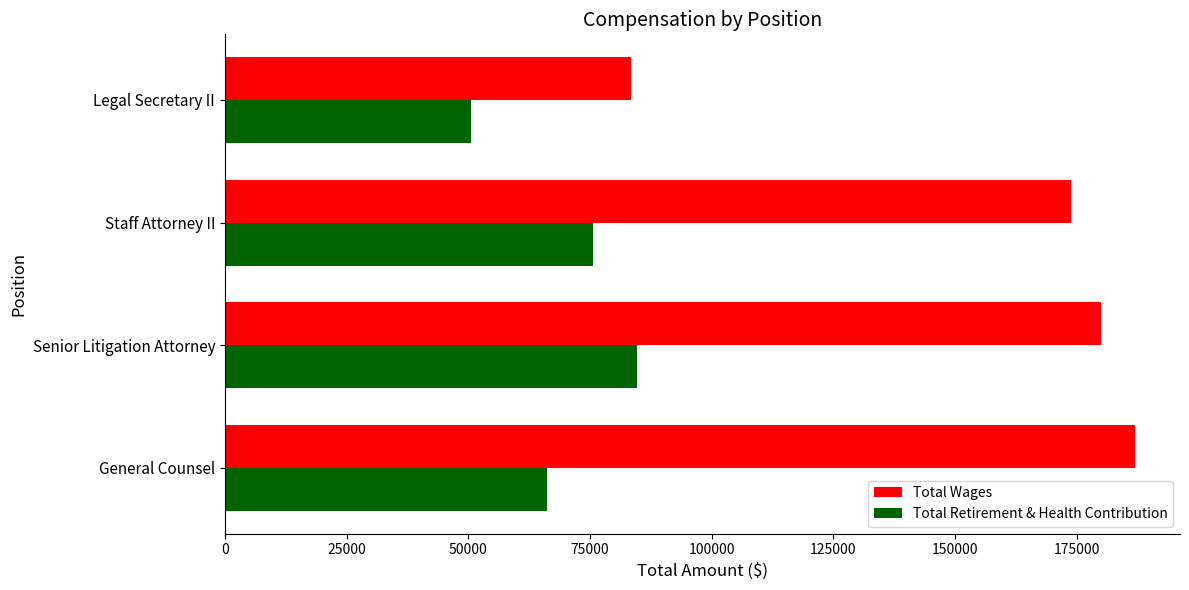

What is the sum of all Total Retirement & Health Contribution values?

277204